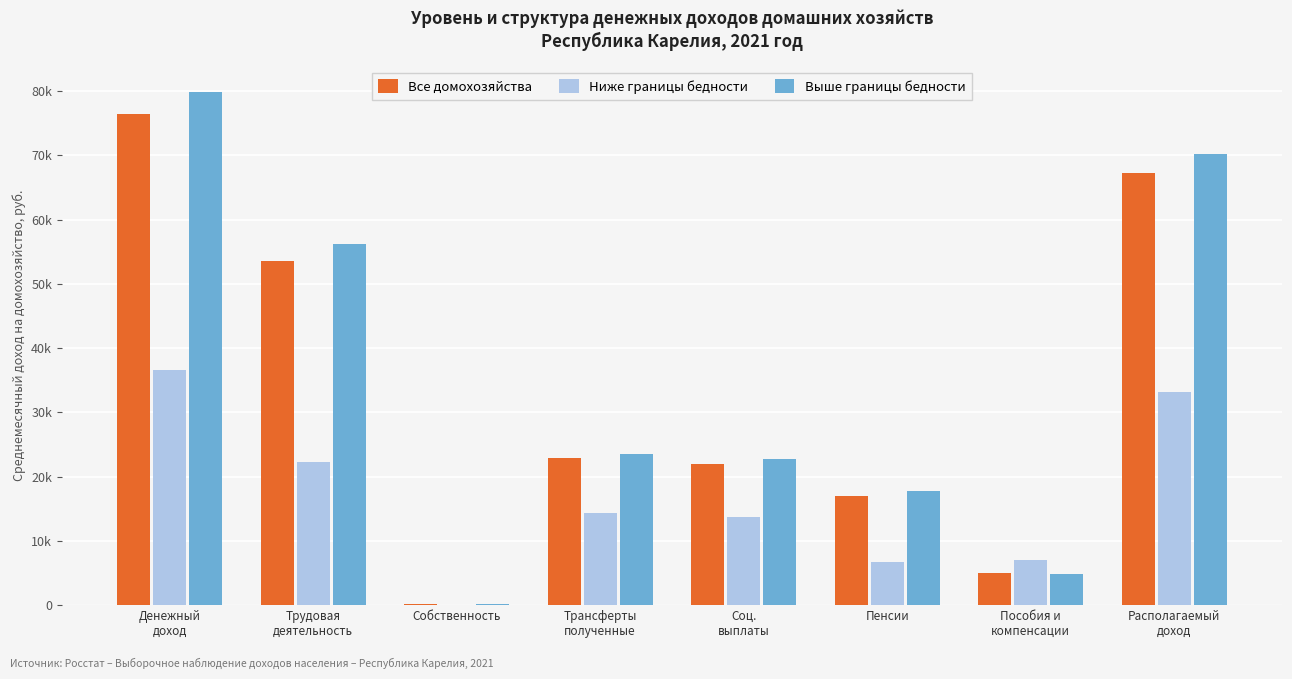

Between Пенсии and Располагаемый
доход, which series saw the biggest shift?

Выше границы бедности